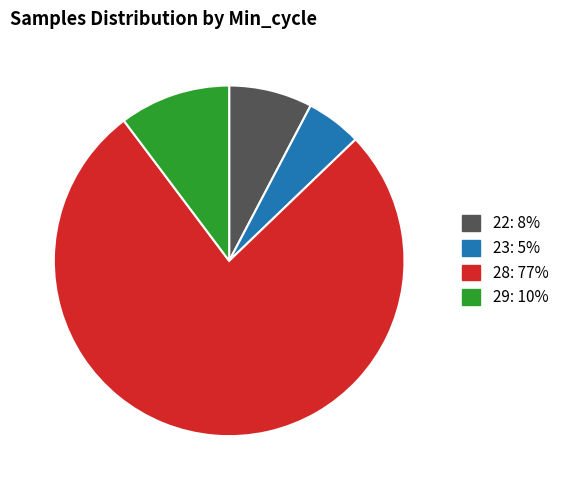

Is there any slice that represents more than half of the pie?

Yes